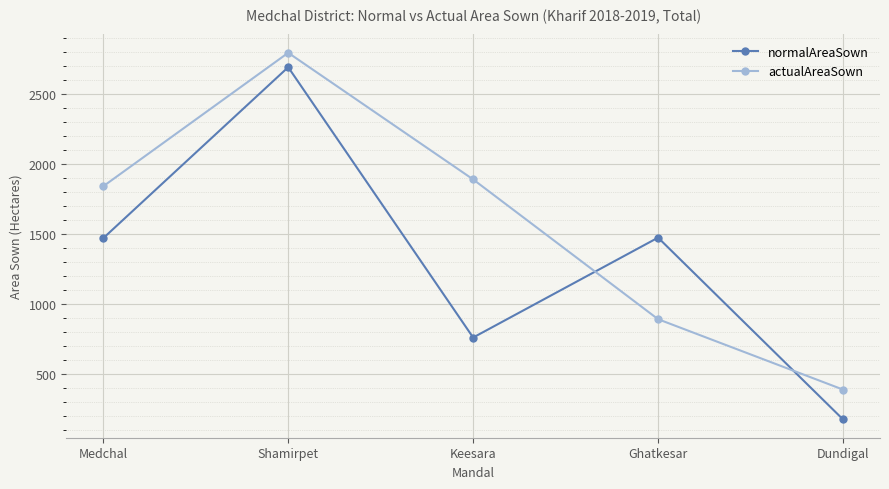

How many interior local valleys does the normalAreaSown series have?

1